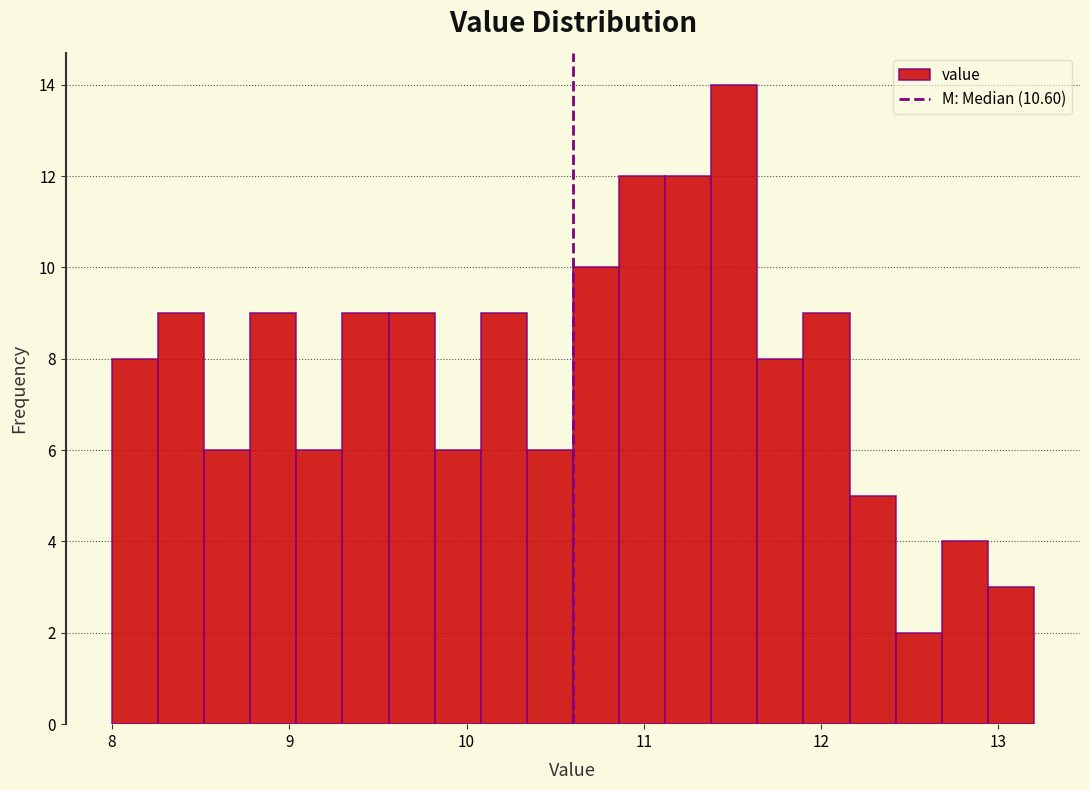

Read against the x-axis, roughly where is the centre of the tallest bar?

11.5